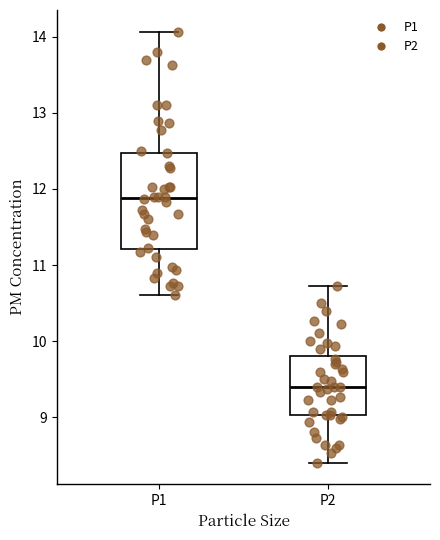

Where does the lower whisker of the box for P2 end on the y-axis? The values are not printed on the chart, so give them approximately, as read against the axis.

8.4